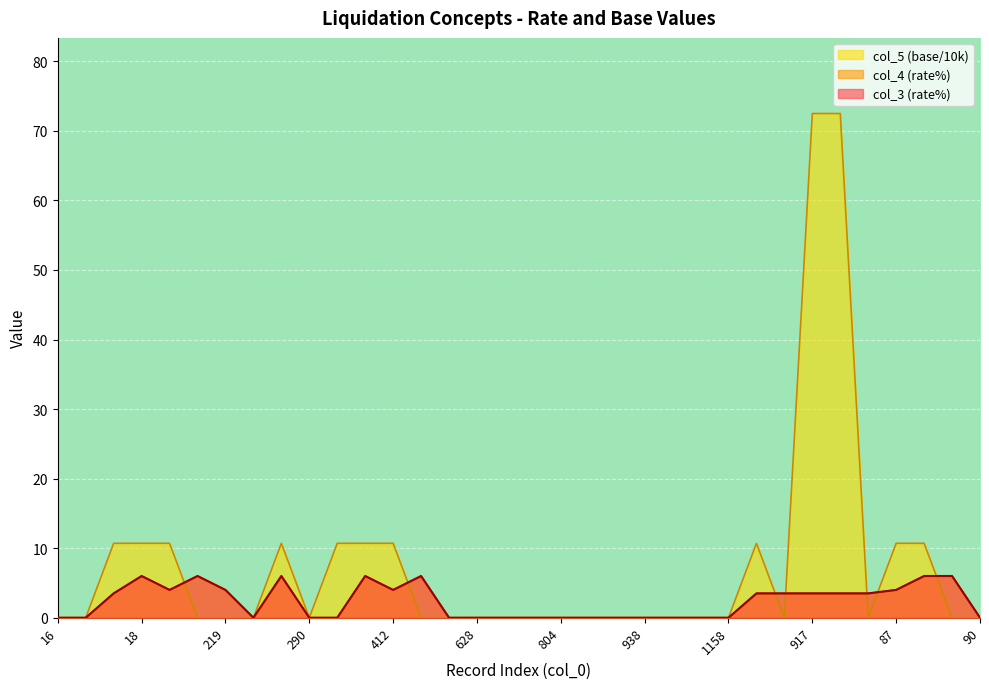

At which category is the sum across all series the highest?

917